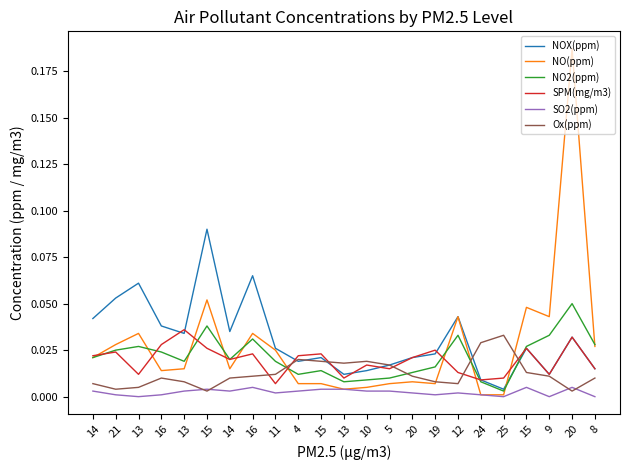

Reading left to right, list all the values displayed in this chart.

NOX(ppm): 0.0	0.1	0.1	0.0	0.0	0.1	0.0	0.1	0.0	0.0	0.0	0.0	0.0	0.0	0.0	0.0	0.0	0.0	0.0	0.0	0.0	0.0	0.0
NO(ppm): 0.0	0.0	0.0	0.0	0.0	0.1	0.0	0.0	0.0	0.0	0.0	0.0	0.0	0.0	0.0	0.0	0.0	0.0	0.0	0.0	0.0	0.2	0.0
NO2(ppm): 0.0	0.0	0.0	0.0	0.0	0.0	0.0	0.0	0.0	0.0	0.0	0.0	0.0	0.0	0.0	0.0	0.0	0.0	0.0	0.0	0.0	0.1	0.0
SPM(mg/m3): 0.0	0.0	0.0	0.0	0.0	0.0	0.0	0.0	0.0	0.0	0.0	0.0	0.0	0.0	0.0	0.0	0.0	0.0	0.0	0.0	0.0	0.0	0.0
SO2(ppm): 0.0	0.0	0.0	0.0	0.0	0.0	0.0	0.0	0.0	0.0	0.0	0.0	0.0	0.0	0.0	0.0	0.0	0.0	0.0	0.0	0.0	0.0	0.0
Ox(ppm): 0.0	0.0	0.0	0.0	0.0	0.0	0.0	0.0	0.0	0.0	0.0	0.0	0.0	0.0	0.0	0.0	0.0	0.0	0.0	0.0	0.0	0.0	0.0